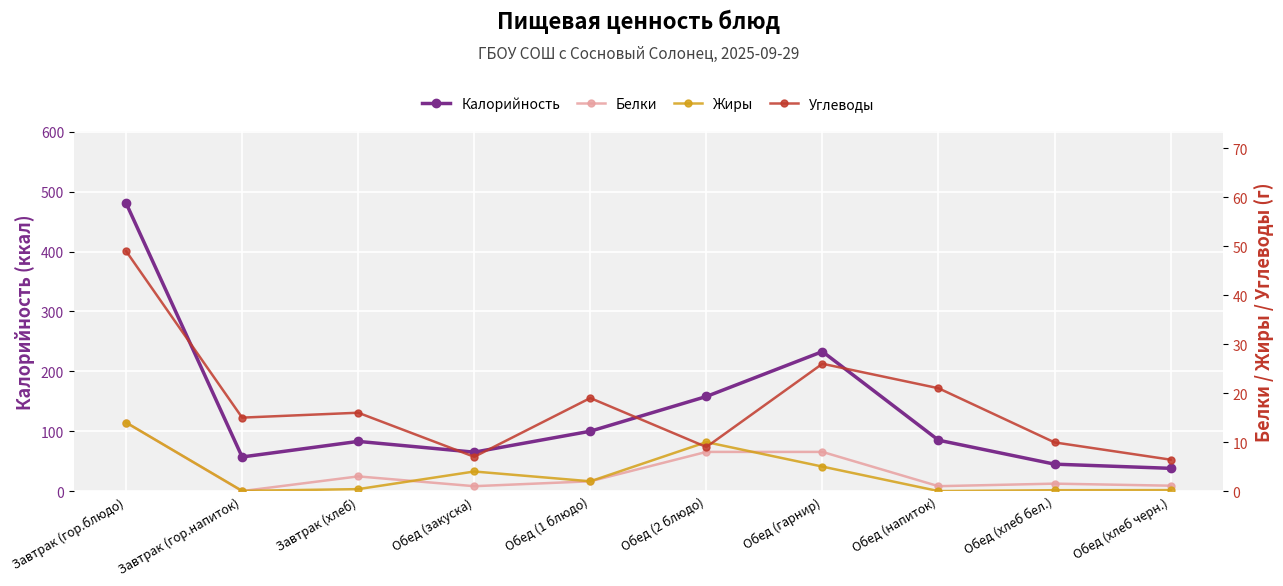

In Жиры, how many points are lower than both neighbors (excluding endpoints)?

3